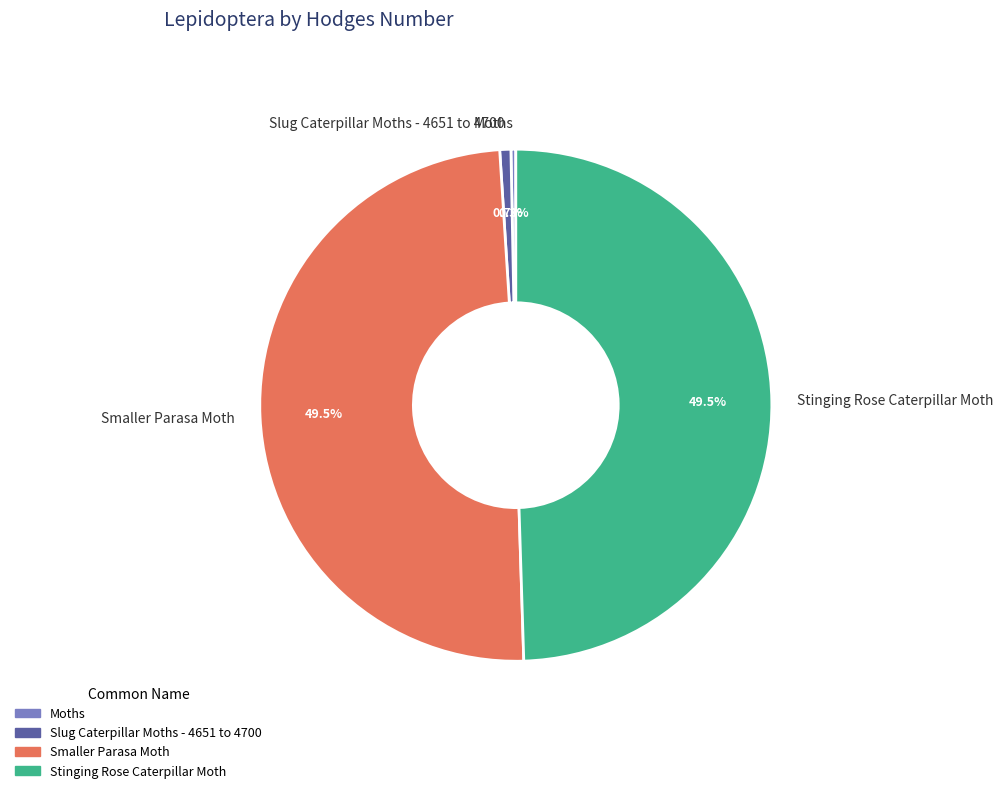

How many segments does this pie chart have?

4